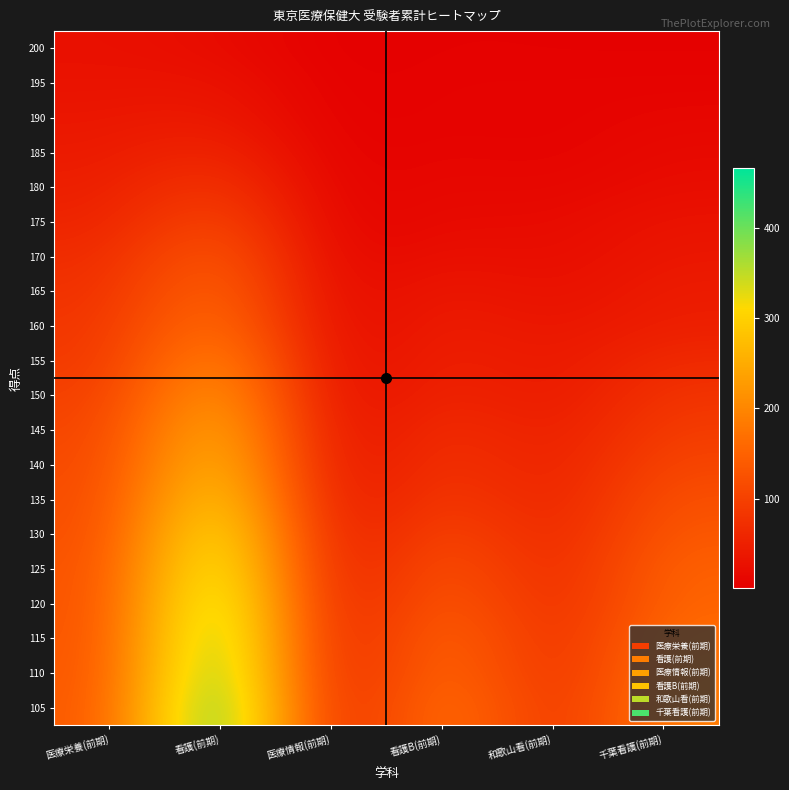

Which label corresponds to the largest value in the chart?

看護(前期)